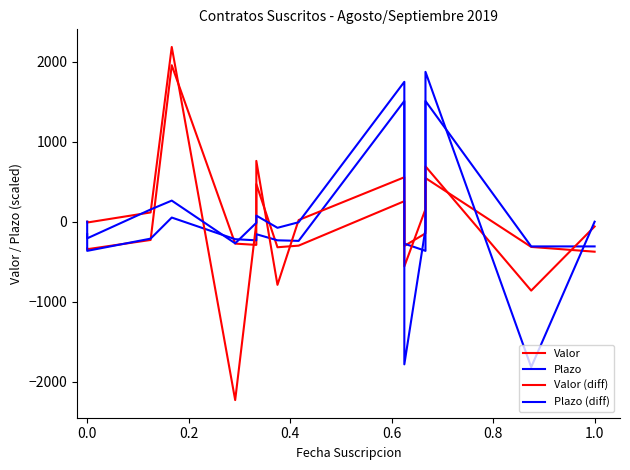

Does the chart display data point markers on the line(s)?

No